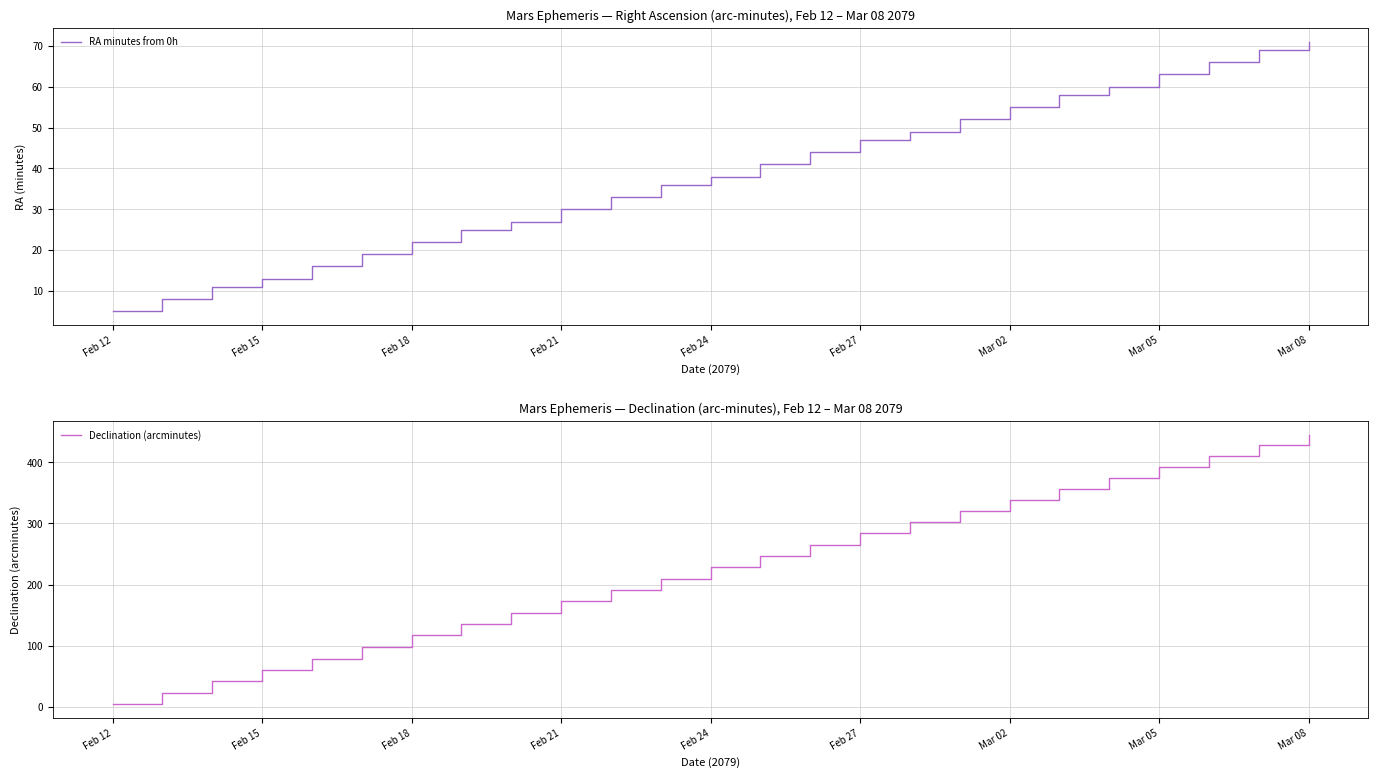

Rank the series by their maximum value, from highest to lowest.

Declination (arcminutes), RA minutes from 0h